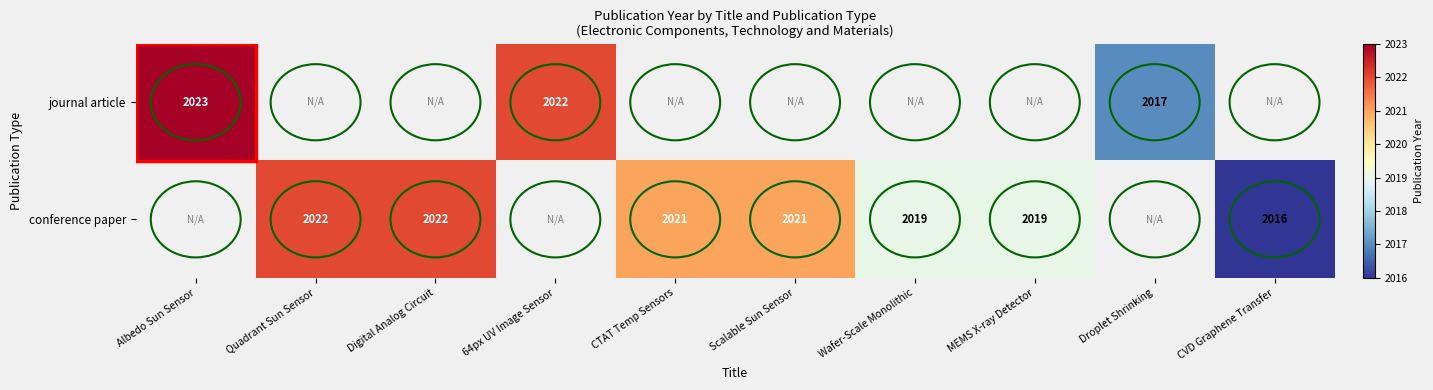

Is the value of journal article at Albedo Sun Sensor greater than the value of conference paper at Digital Analog Circuit?

Yes